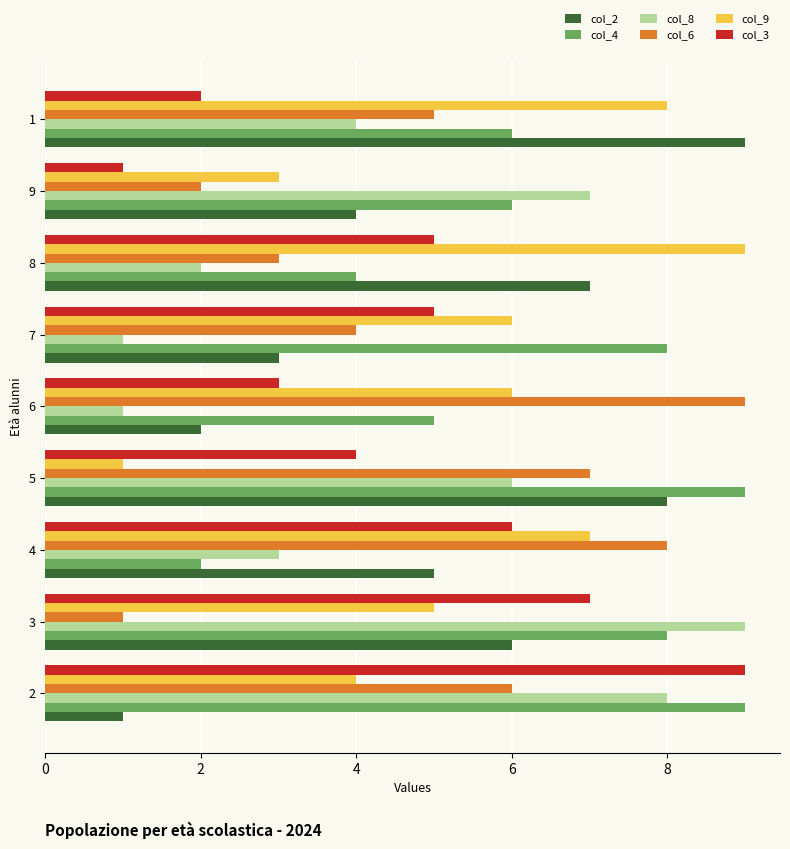

Rank the series at 6 from highest to lowest value.

col_6, col_9, col_4, col_3, col_2, col_8